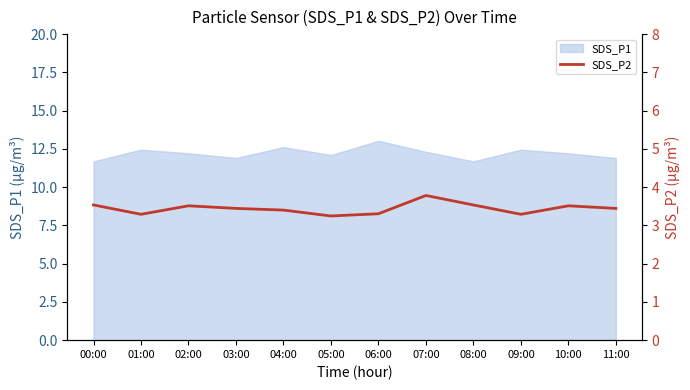

Is it true that SDS_P1 equals 11.9 at 11:00?

True